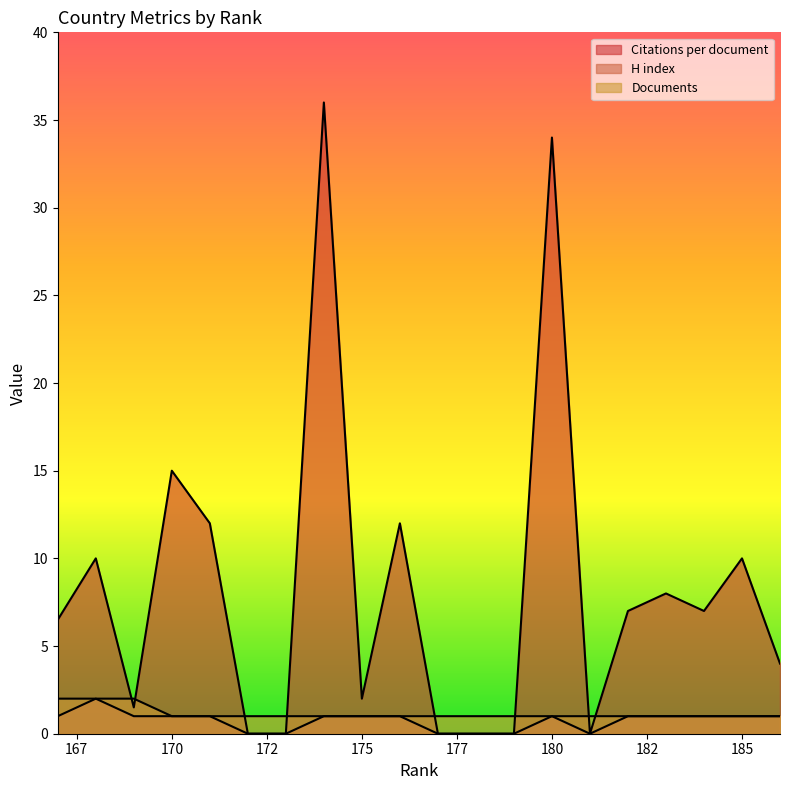

Is it true that H index equals 0.9 at 177?

False